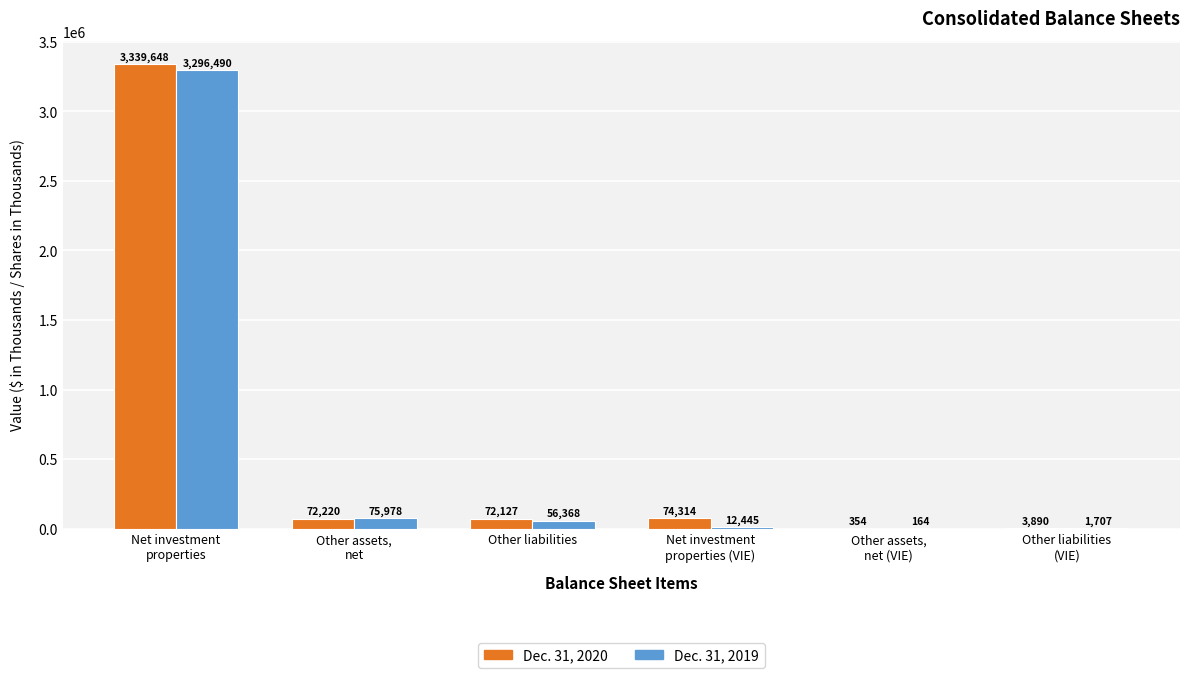

What is the sum of all Dec. 31, 2019 values?

3443152